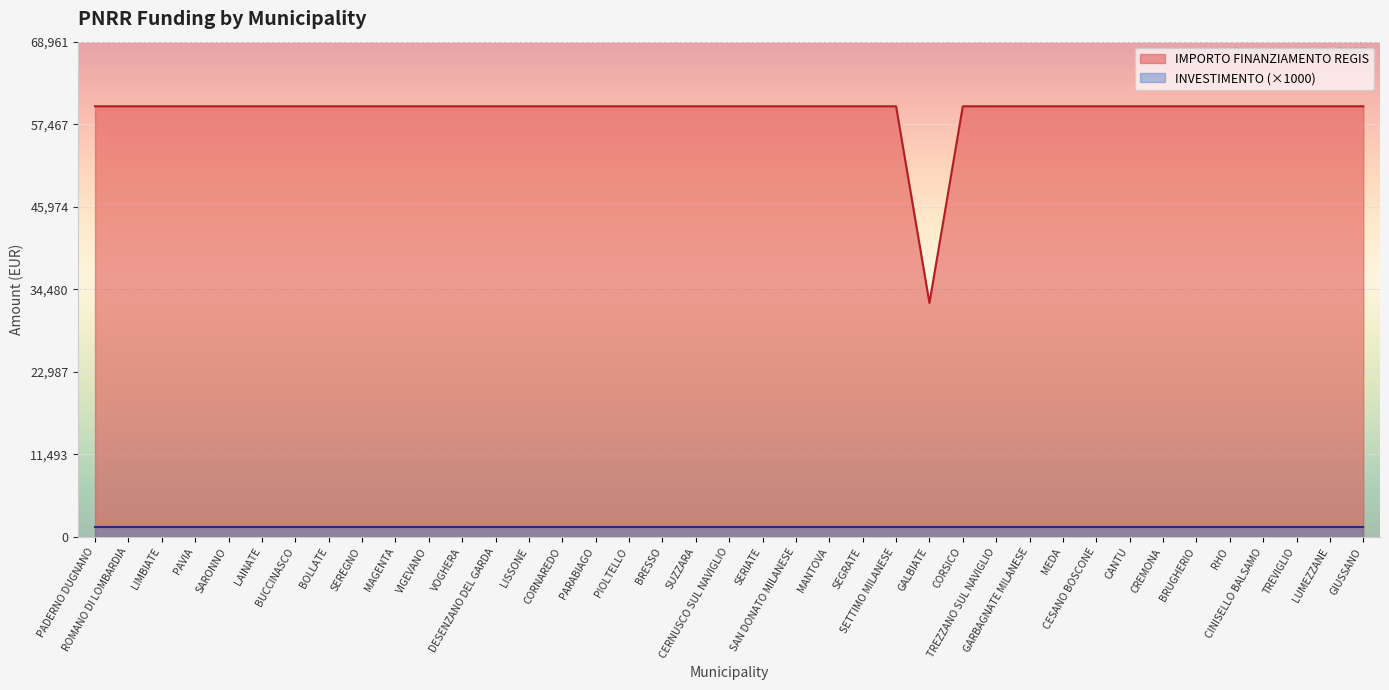

What is the approximate value at BUCCINASCO, to the nearest 100?

60000